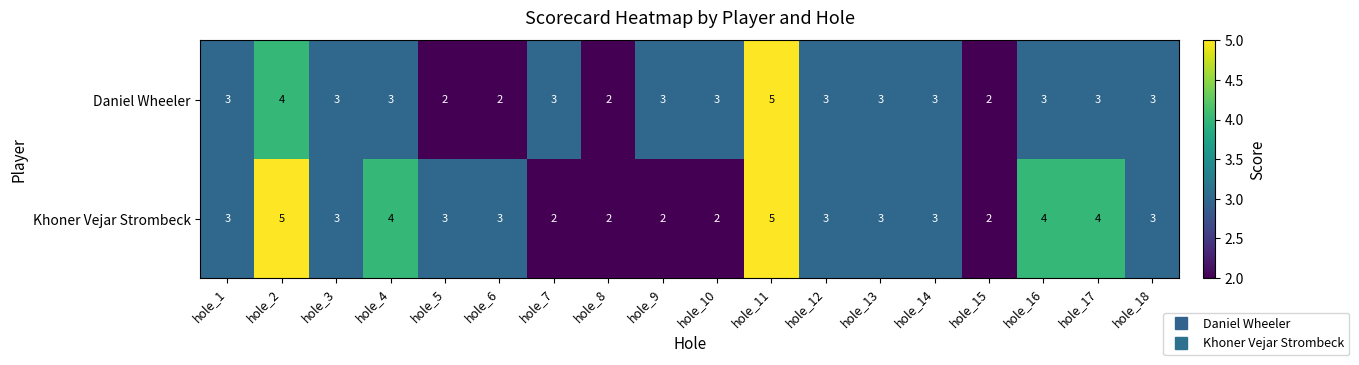

Which series changed the most between hole_4 and hole_7?

Khoner Vejar Strombeck